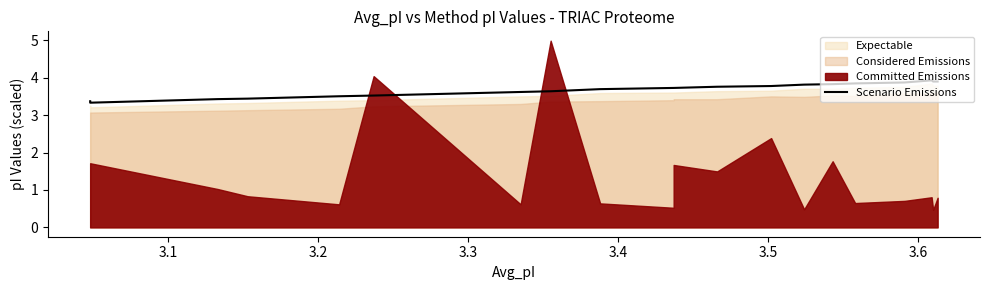

What is the value of the 15th point from the left?

3.8